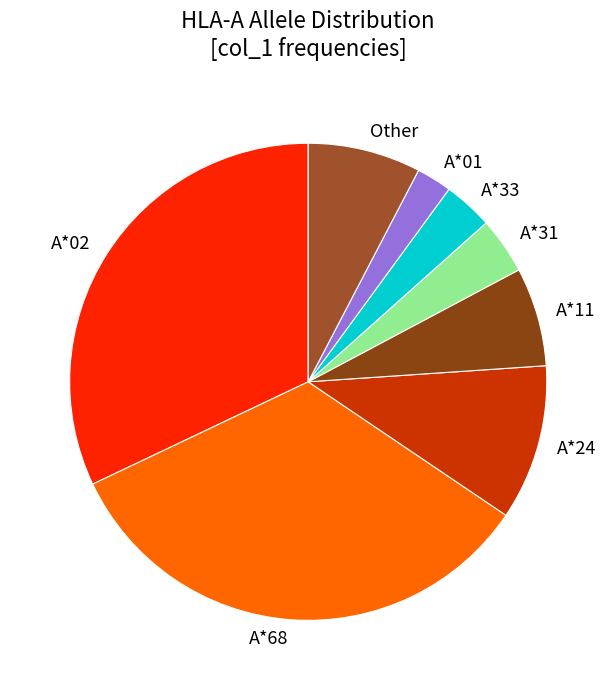

Does A*33 represent more than half of the total?

No